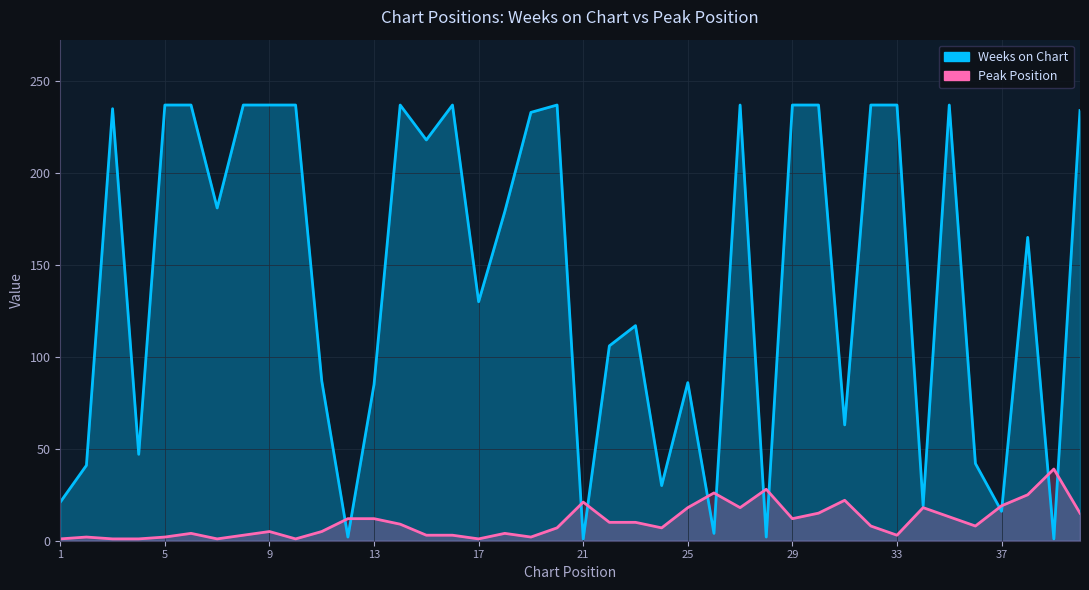

What is the average value of the Peak Position series?

10